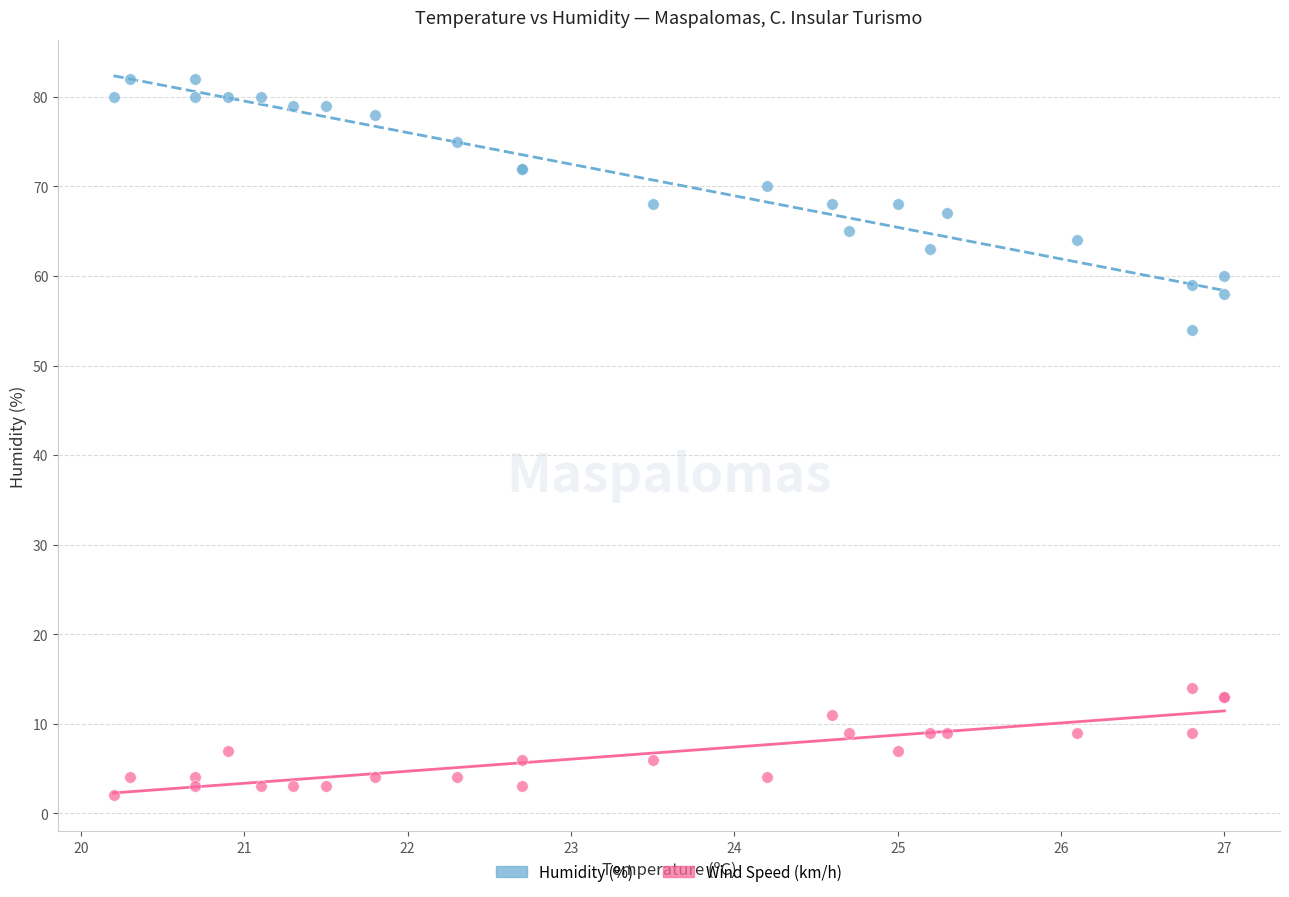

Across all series, what Y value is closest to 42?

54